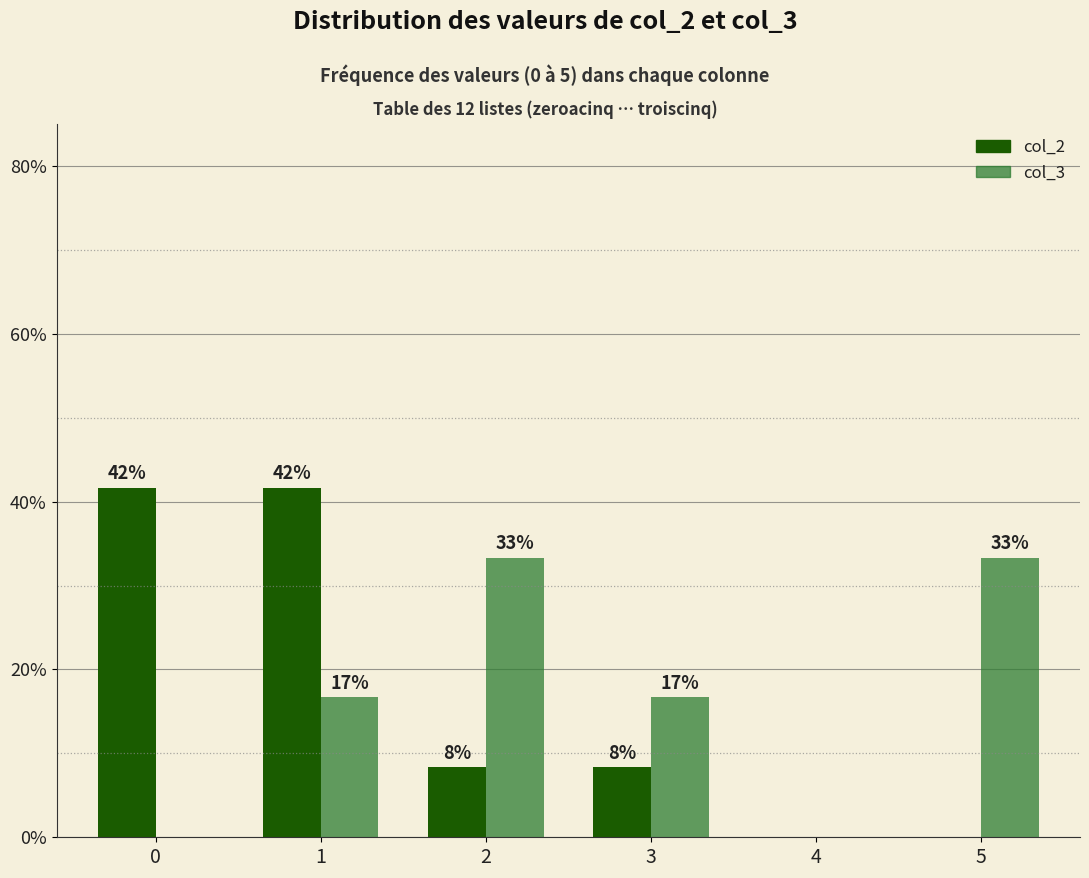

What is the maximum value for col_2?

41.7